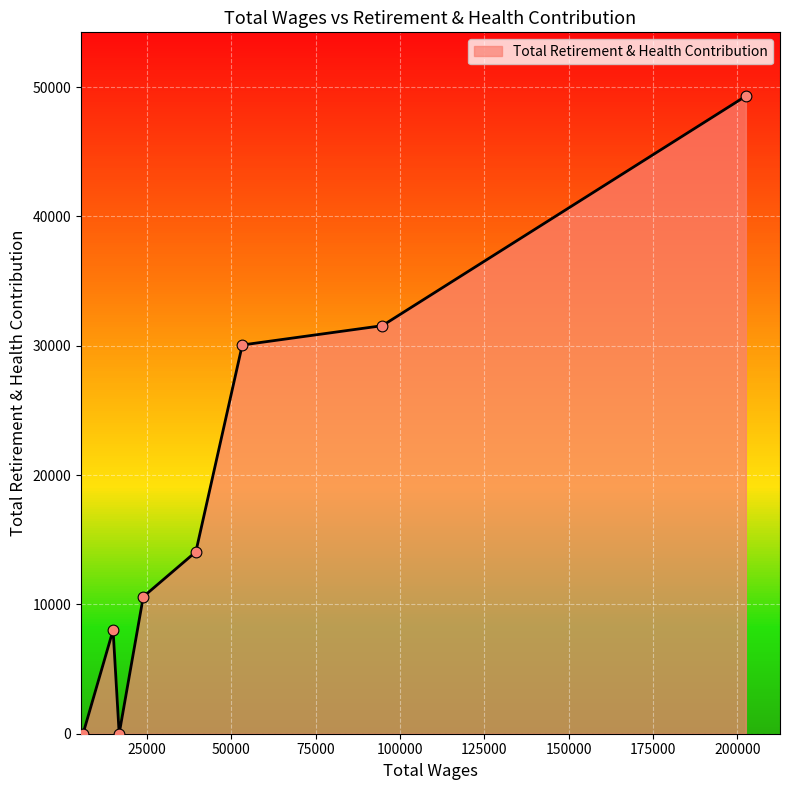

What is the maximum value shown in the chart?

49301